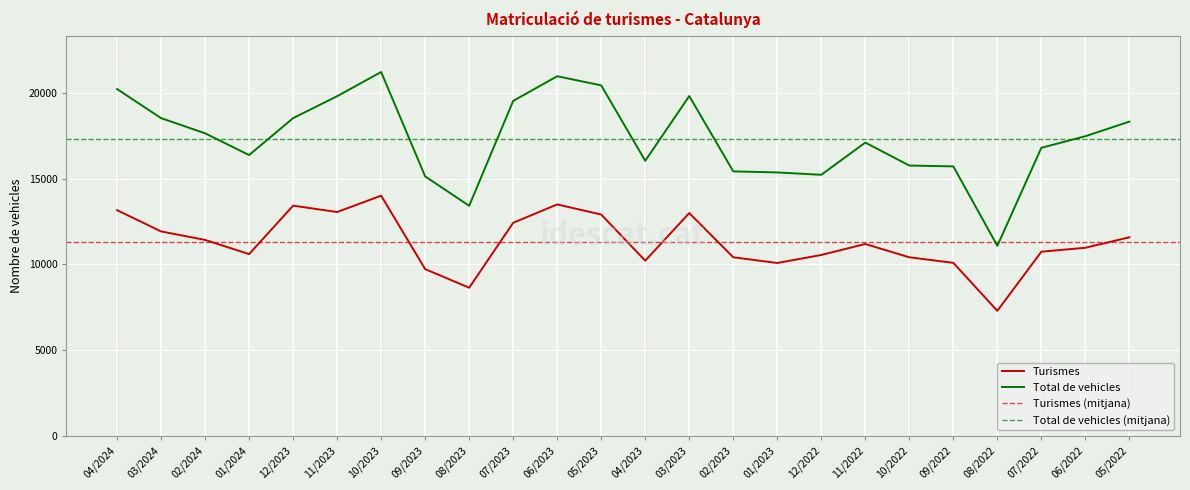

Reading left to right, list all the values displayed in this chart.

Turismes: 04/2024=13156	03/2024=11918	02/2024=11423	01/2024=10597	12/2023=13420	11/2023=13048	10/2023=14002	09/2023=9721	08/2023=8636	07/2023=12421	06/2023=13493	05/2023=12901	04/2023=10213	03/2023=12988	02/2023=10411	01/2023=10077	12/2022=10546	11/2022=11185	10/2022=10410	09/2022=10085	08/2022=7289	07/2022=10736	06/2022=10966	05/2022=11577
Total de vehicles: 04/2024=20217	03/2024=18522	02/2024=17637	01/2024=16368	12/2023=18523	11/2023=19800	10/2023=21211	09/2023=15126	08/2023=13411	07/2023=19527	06/2023=20963	05/2023=20432	04/2023=16035	03/2023=19809	02/2023=15418	01/2023=15356	12/2022=15219	11/2022=17097	10/2022=15759	09/2022=15709	08/2022=11078	07/2022=16793	06/2022=17468	05/2022=18318